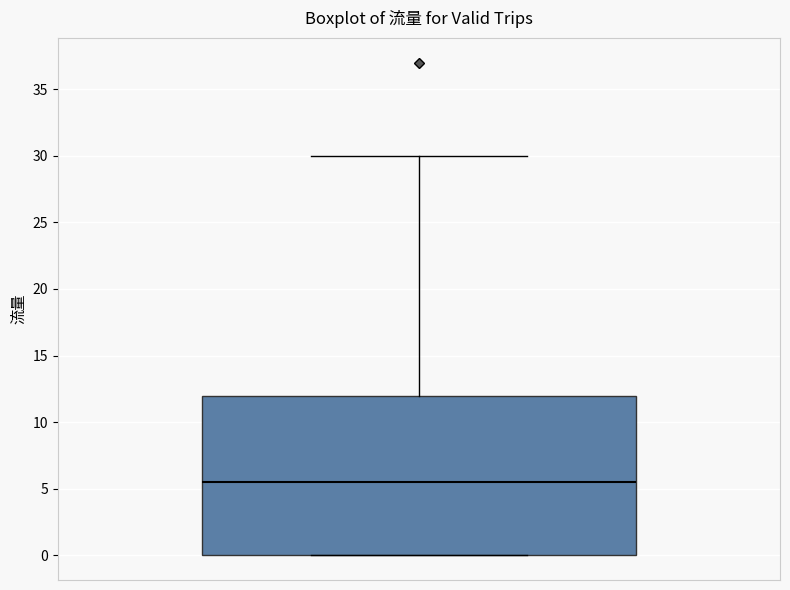

Read this box plot against the y-axis: the position of the median line, the range covered by the box, and the ends of both whiskers. The values are not printed on the chart, so give them approximately, as read against the axis.

median 5.5, box 0.0 to 12.0, whiskers 0.0 to 30.0